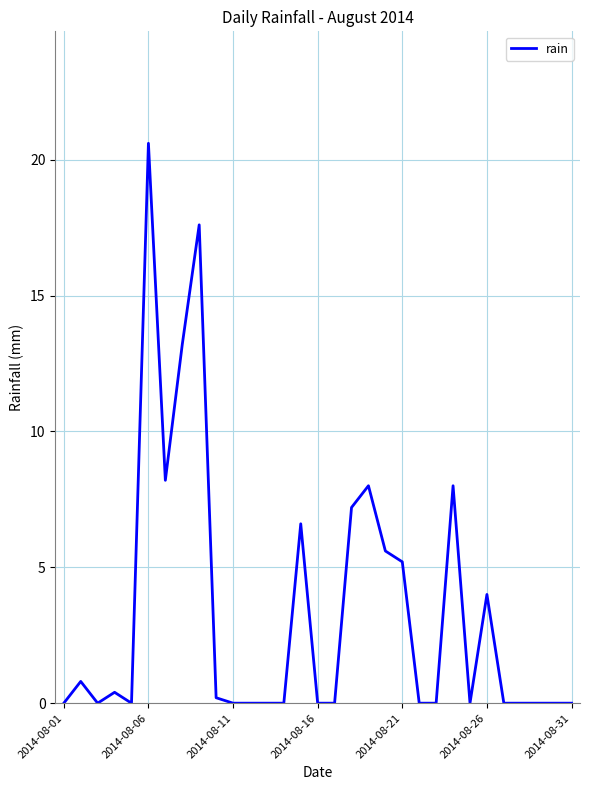

What is the difference between the maximum and minimum values?

20.6